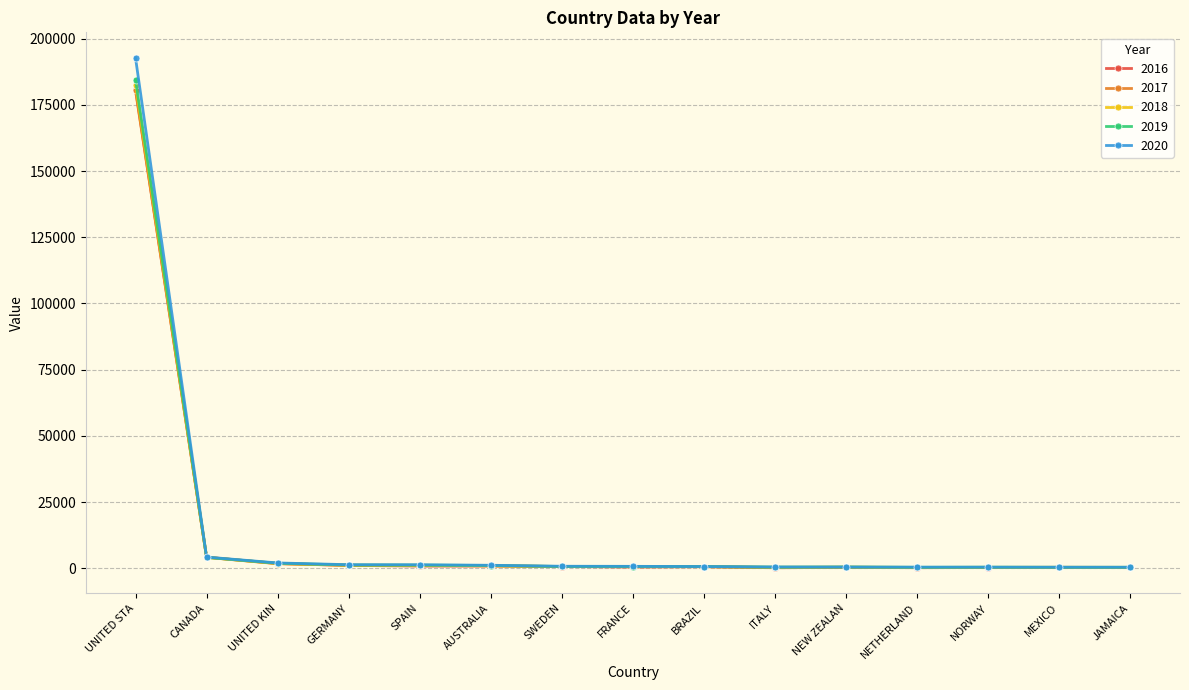

At which label does 2020 first exceed 741?

UNITED STA